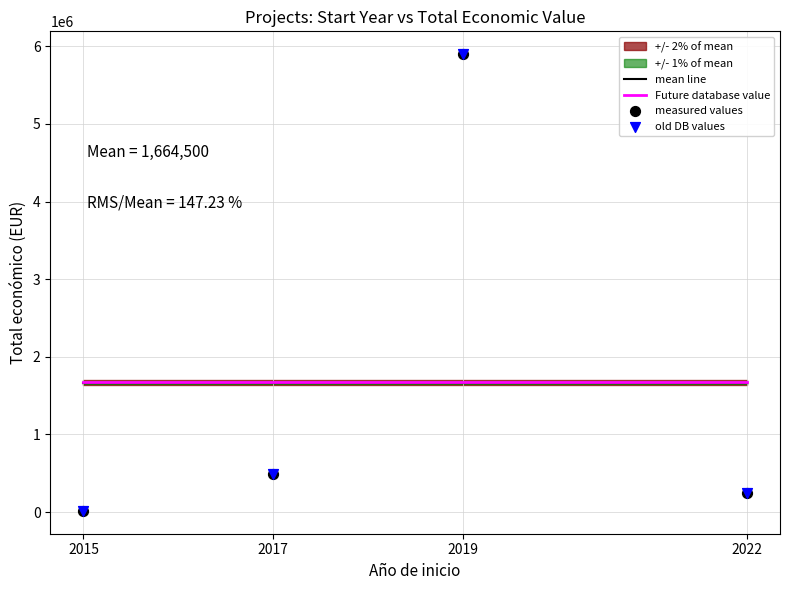

Which series reaches the maximum Y coordinate?

measured values